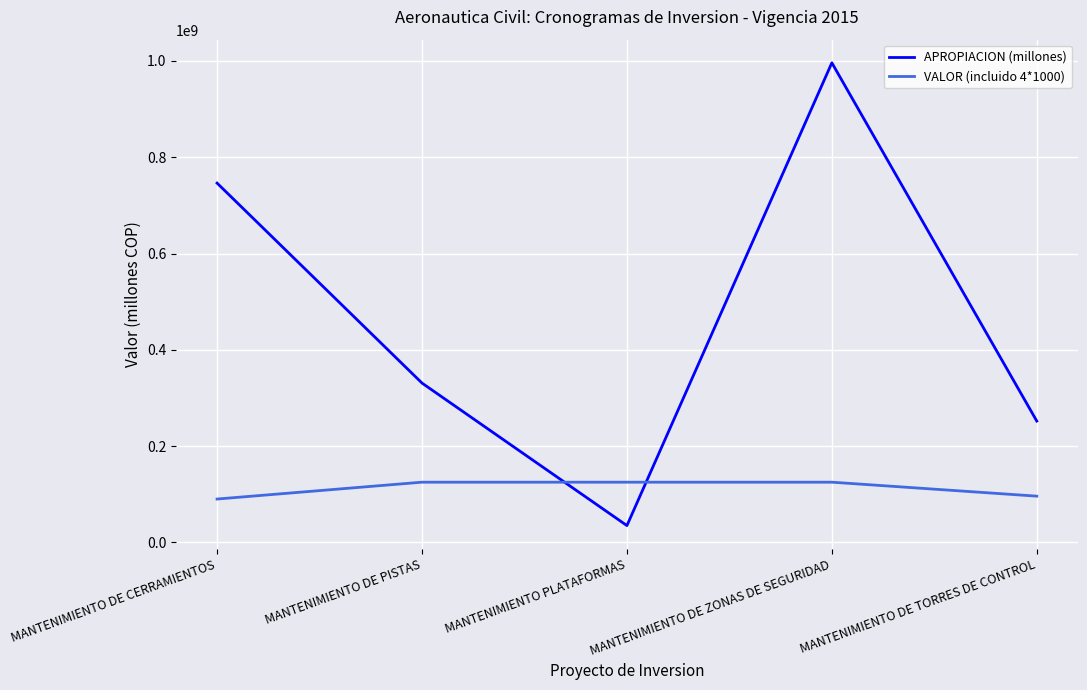

What is the maximum value shown in the chart?

996113584